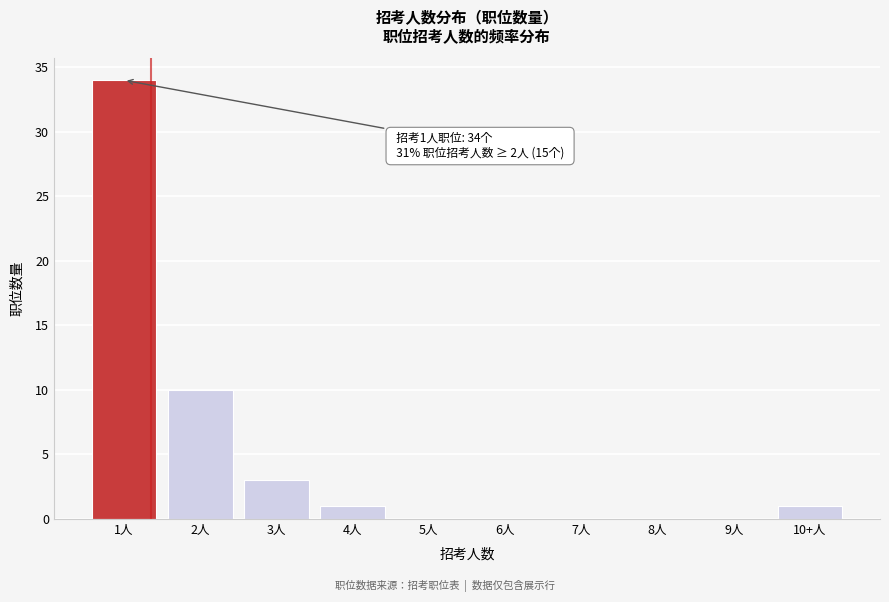

Reading left to right, extract all data points from this chart.

1人=34	2人=10	3人=3	4人=1	5人=0	6人=0	7人=0	8人=0	9人=0	10+人=1